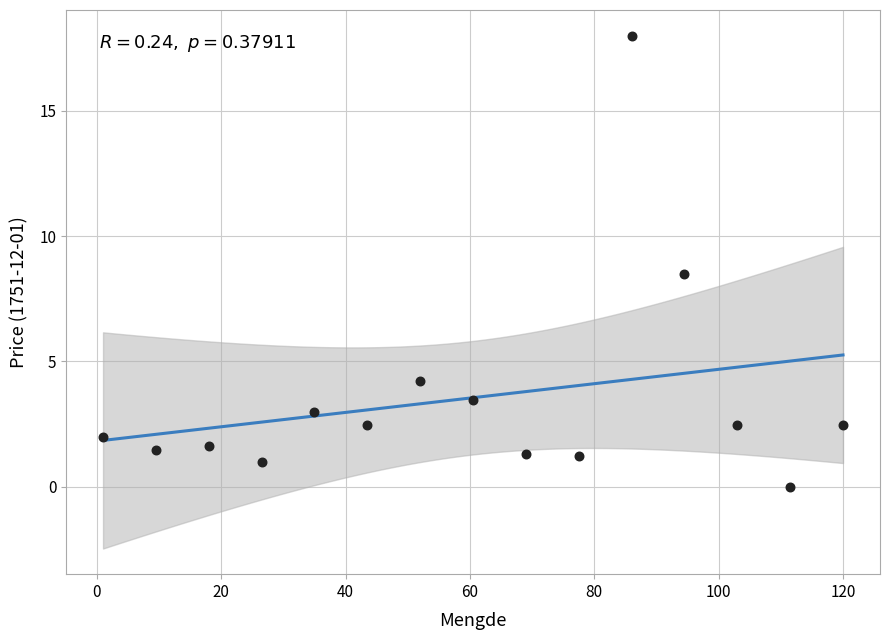

What is the range of X values (max minus min)?

119.0